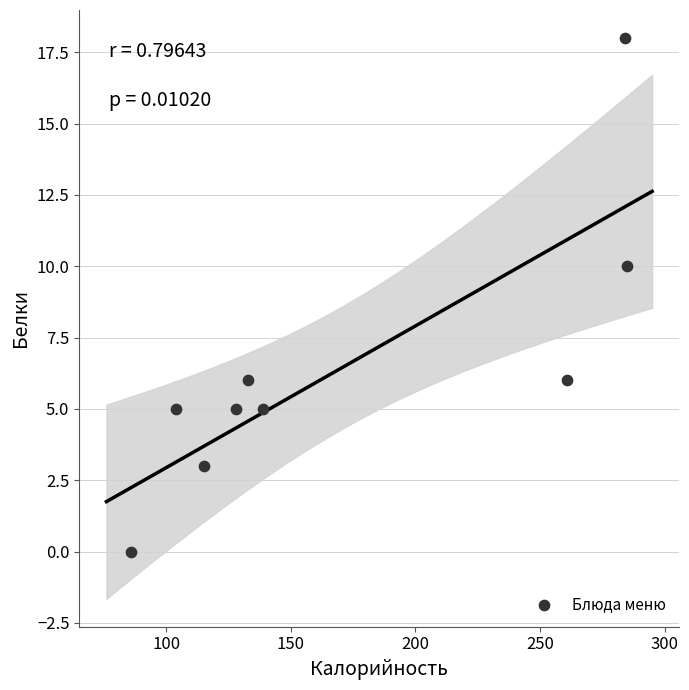

What Y value in the scatter plot is closest to 9?

10